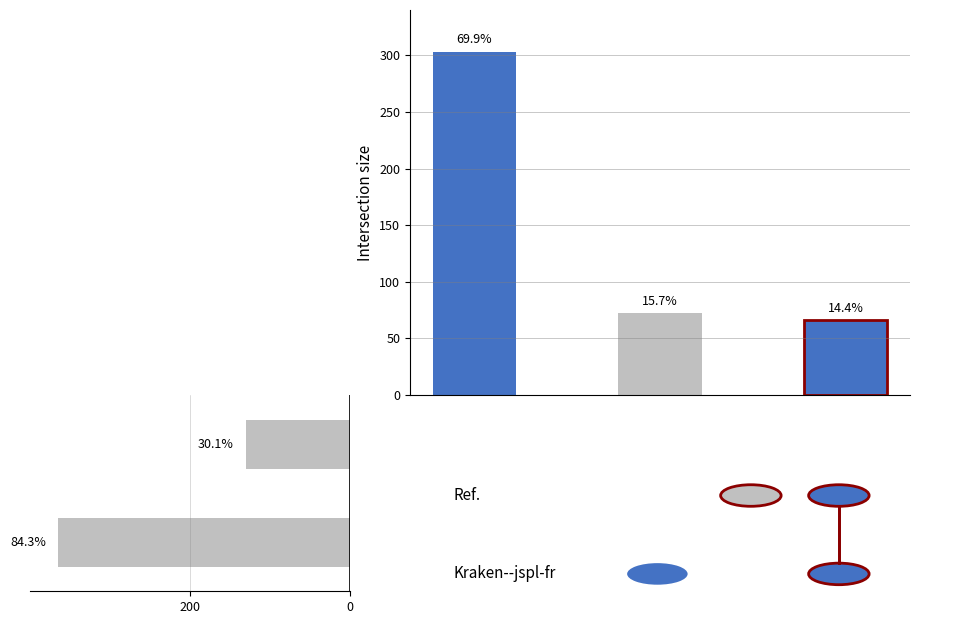

Reading left to right, extract all data points from this chart.

365	130